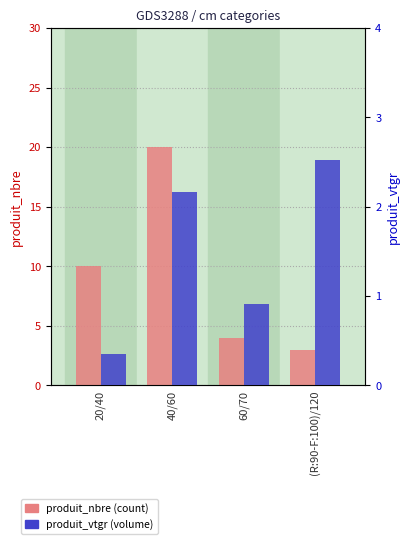

Where does the produit_nbre series first go above 10?

40/60